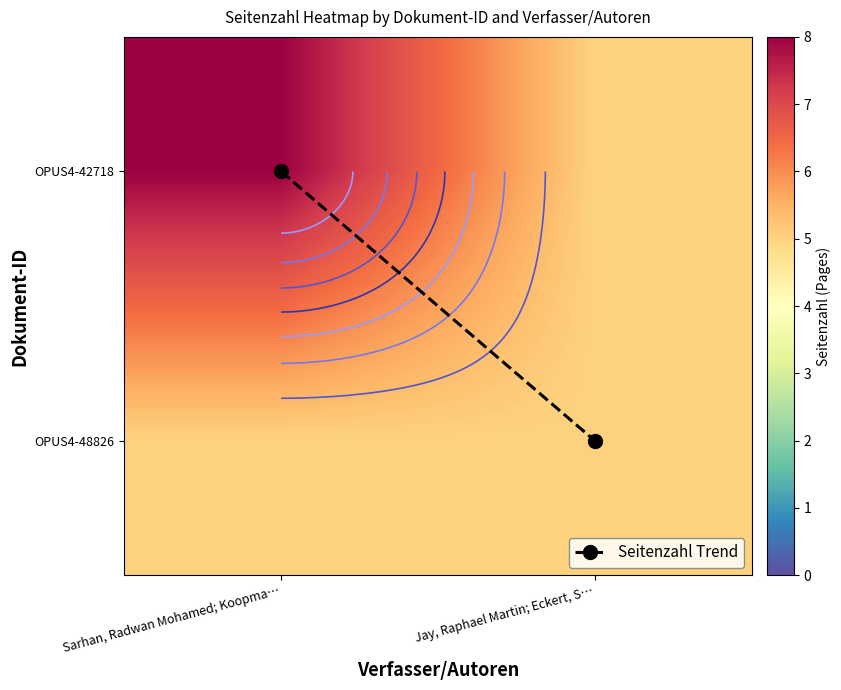

Rank the categories by OPUS4-48826 value from lowest to highest.

Sarhan, Radwan Mohamed; Koopma…, Jay, Raphael Martin; Eckert, S…